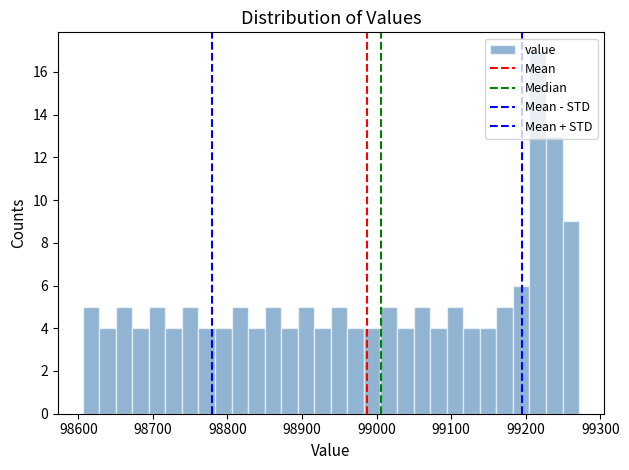

Read against the x-axis, roughly where is the centre of the tallest bar?

99220